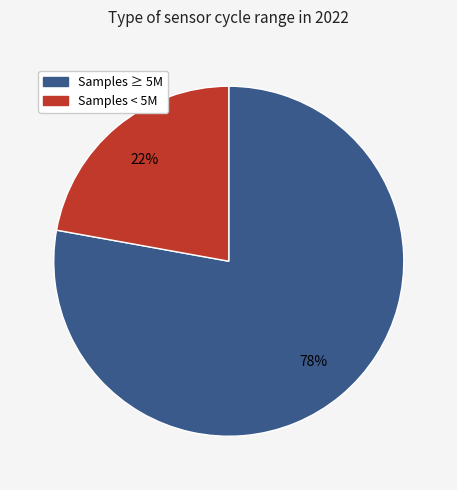

How many slices are in this pie chart?

2